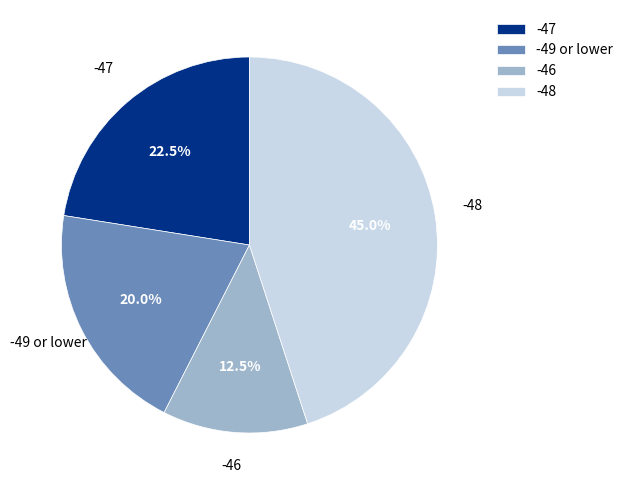

Between -48 and -49 or lower, which is larger?

-48